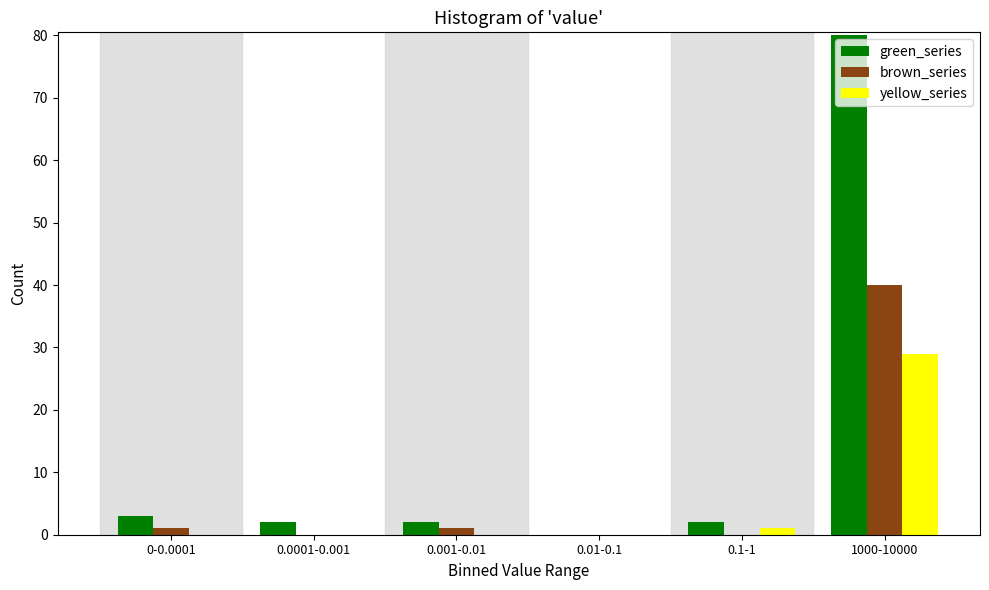

Reading left to right, list all the values displayed in this chart.

green_series: 0-0.0001=3	0.0001-0.001=2	0.001-0.01=2	0.01-0.1=0	0.1-1=2	1000-10000=80
brown_series: 0-0.0001=1	0.0001-0.001=0	0.001-0.01=1	0.01-0.1=0	0.1-1=0	1000-10000=40
yellow_series: 0-0.0001=0	0.0001-0.001=0	0.001-0.01=0	0.01-0.1=0	0.1-1=1	1000-10000=29